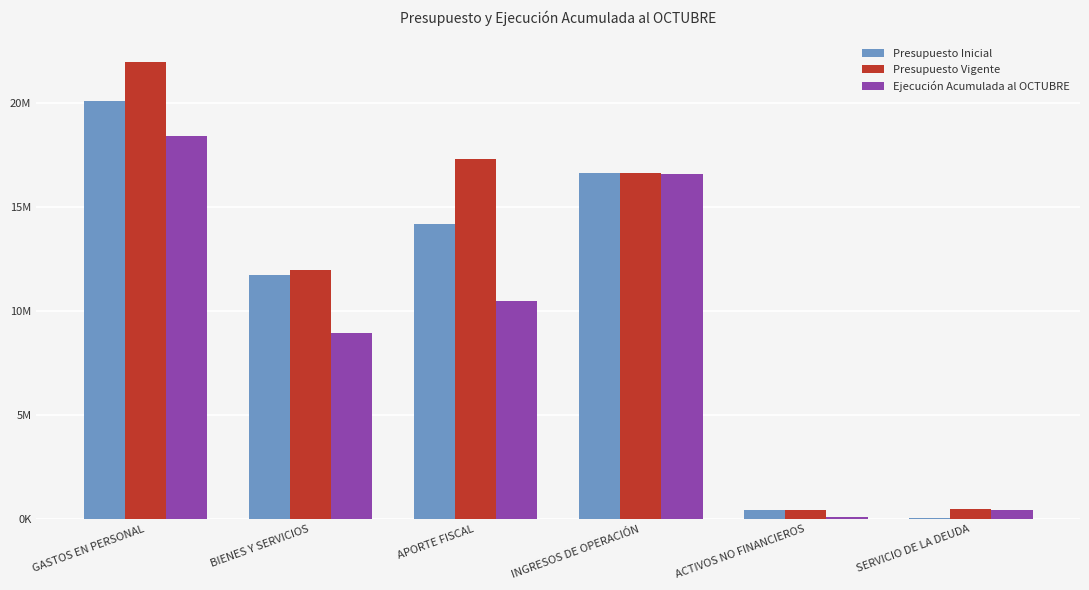

What are all the series names shown in the legend?

Presupuesto Inicial, Presupuesto Vigente, Ejecución Acumulada al OCTUBRE